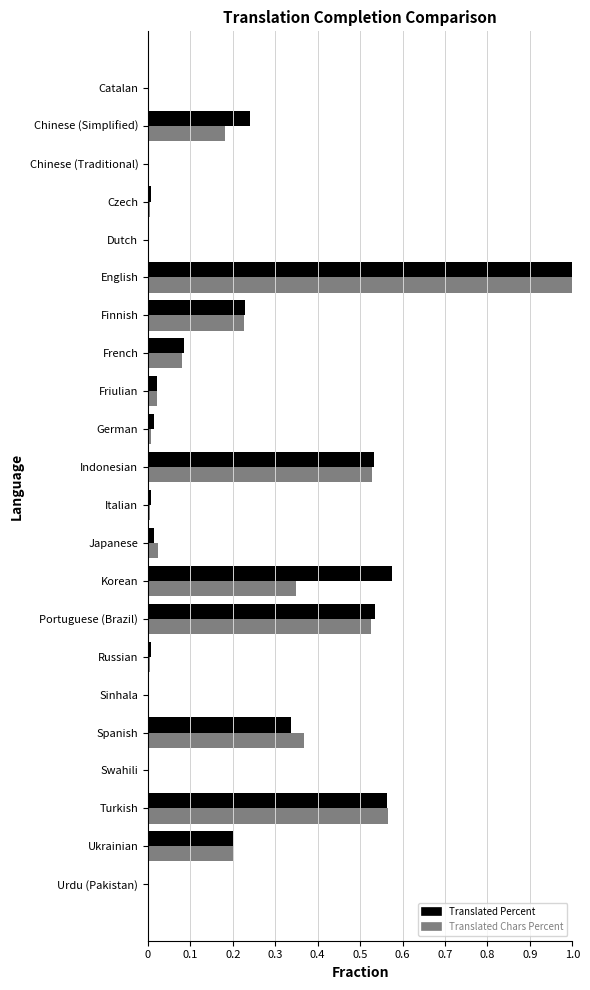

What is the sum of all Translated Chars Percent values?

4.1